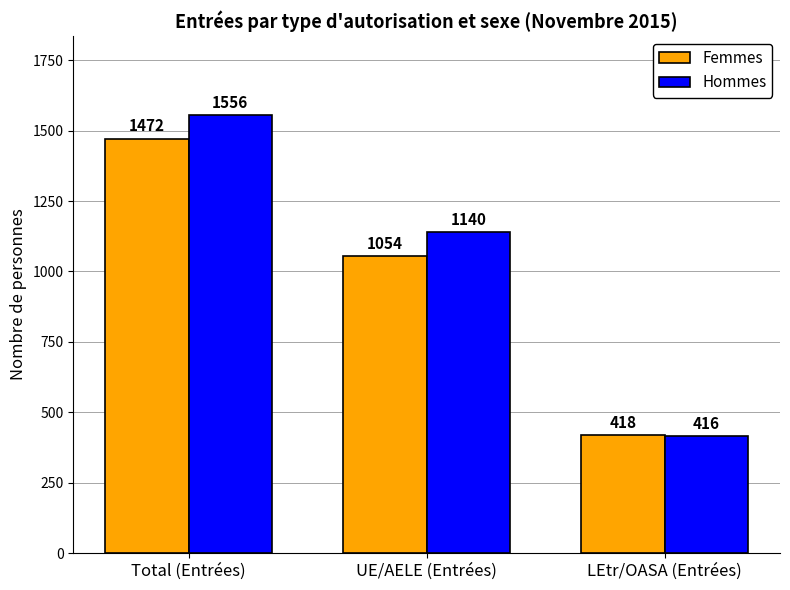

At which category is the sum across all series the highest?

Total (Entrées)